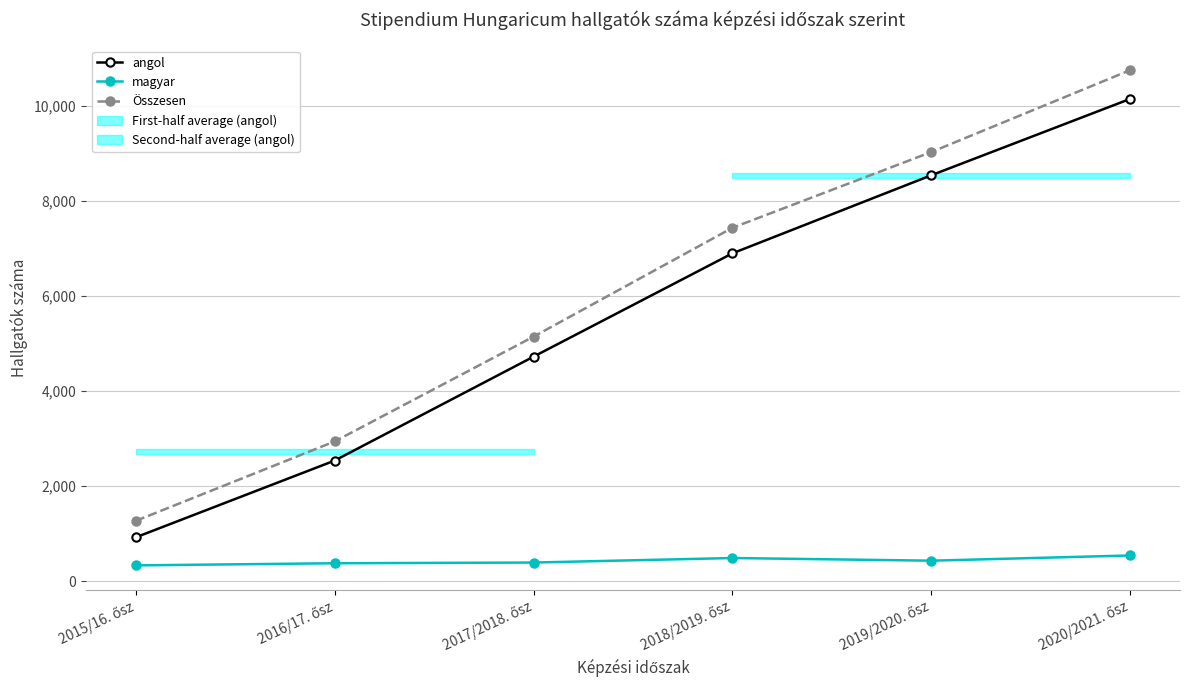

True or false: angol has more than 1 interior local peaks.

False